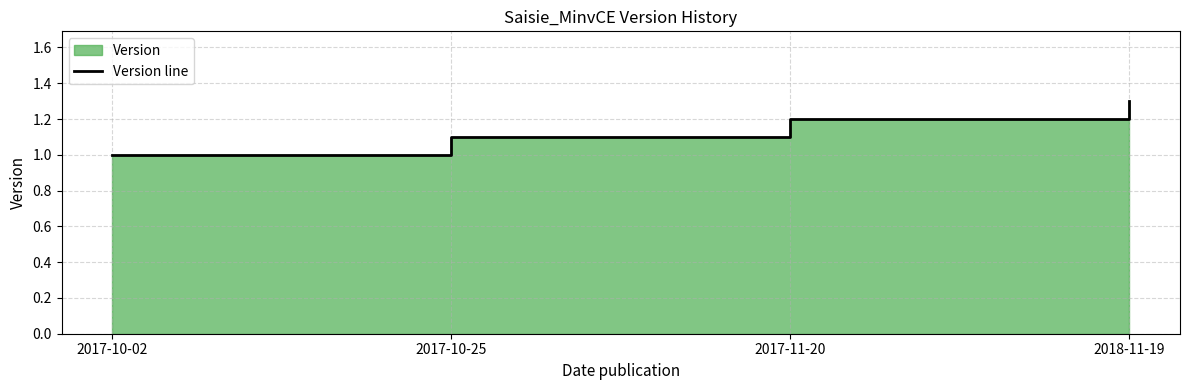

What is the approximate value at 2017-10-02?

1.0